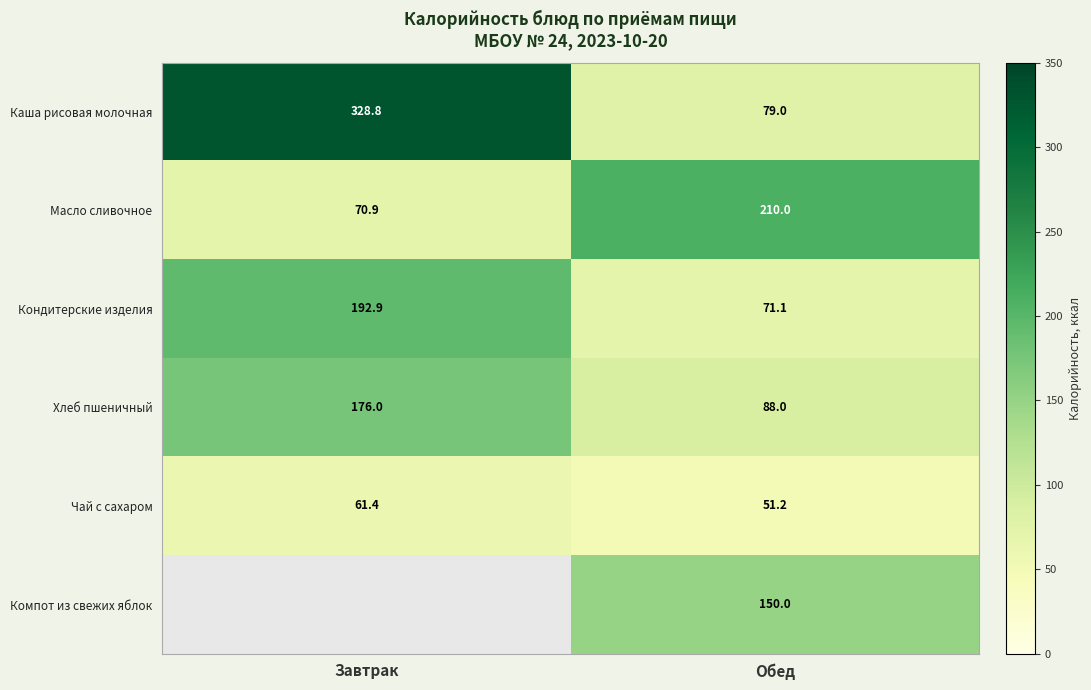

What is the minimum value shown in the chart?

51.2